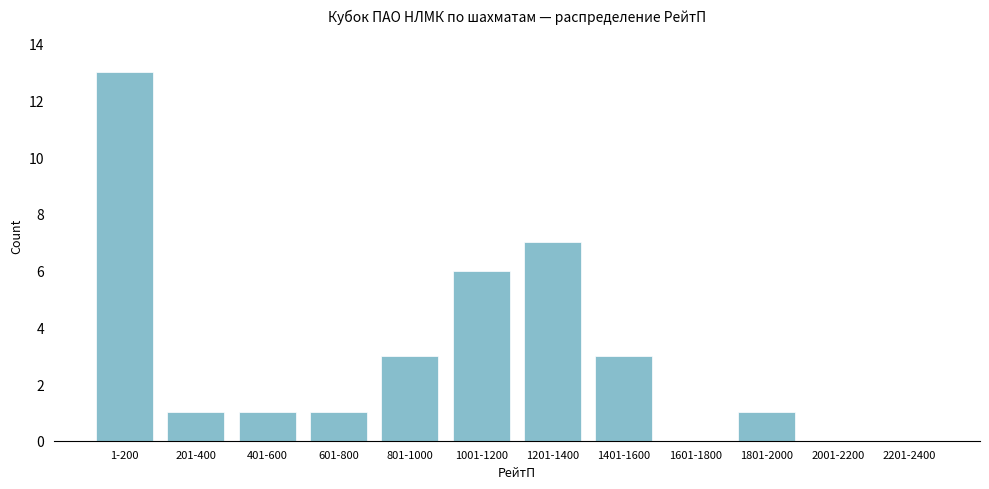

Reading left to right, extract all data points from this chart.

1-200=13	201-400=1	401-600=1	601-800=1	801-1000=3	1001-1200=6	1201-1400=7	1401-1600=3	1601-1800=0	1801-2000=1	2001-2200=0	2201-2400=0